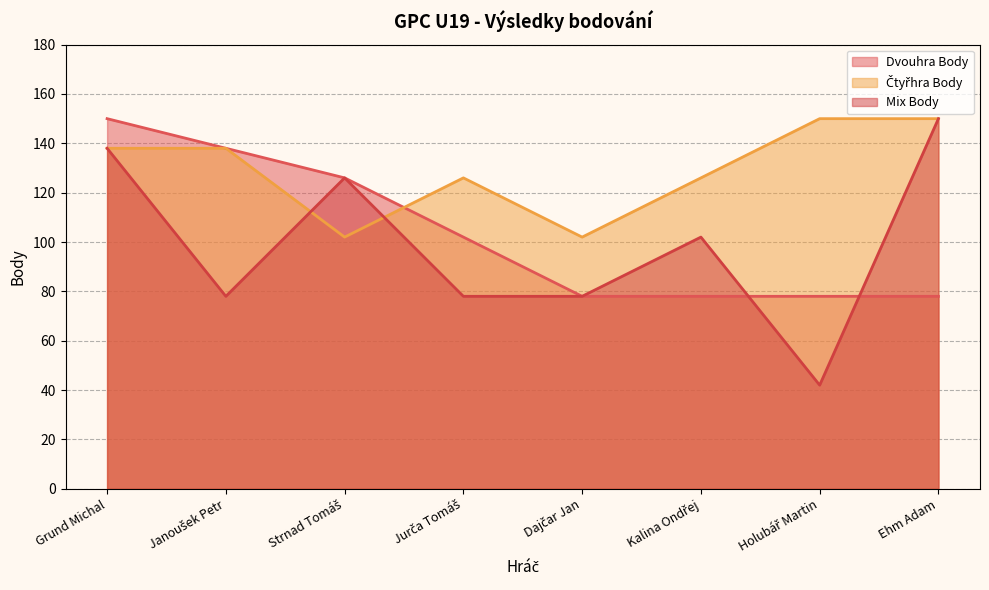

What is the difference between the maximum and second lowest values in the Čtyřhra Body series?

48